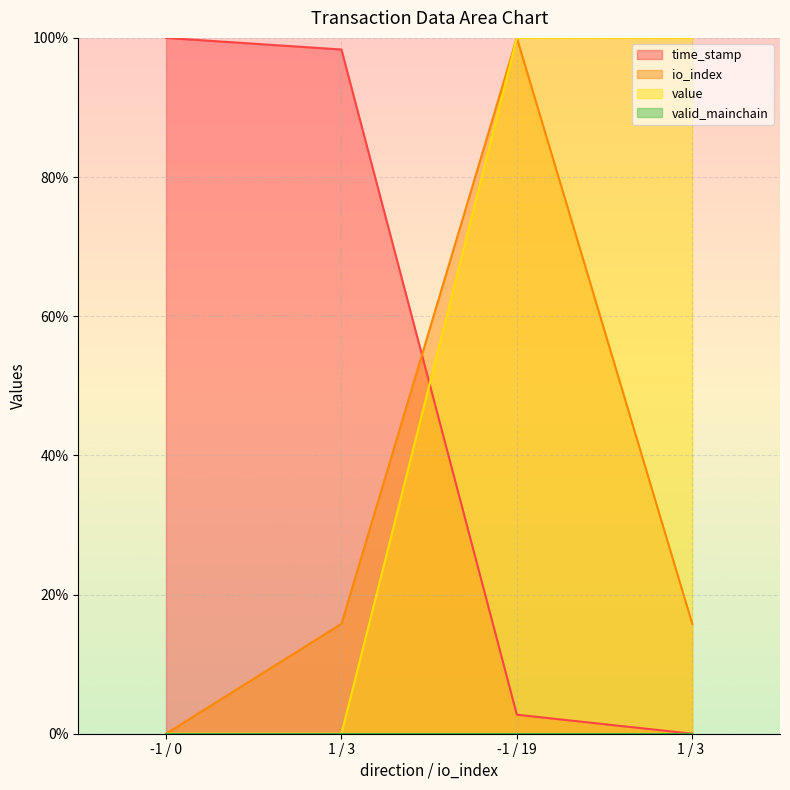

Rank the series by their maximum value, from highest to lowest.

time_stamp, io_index, value